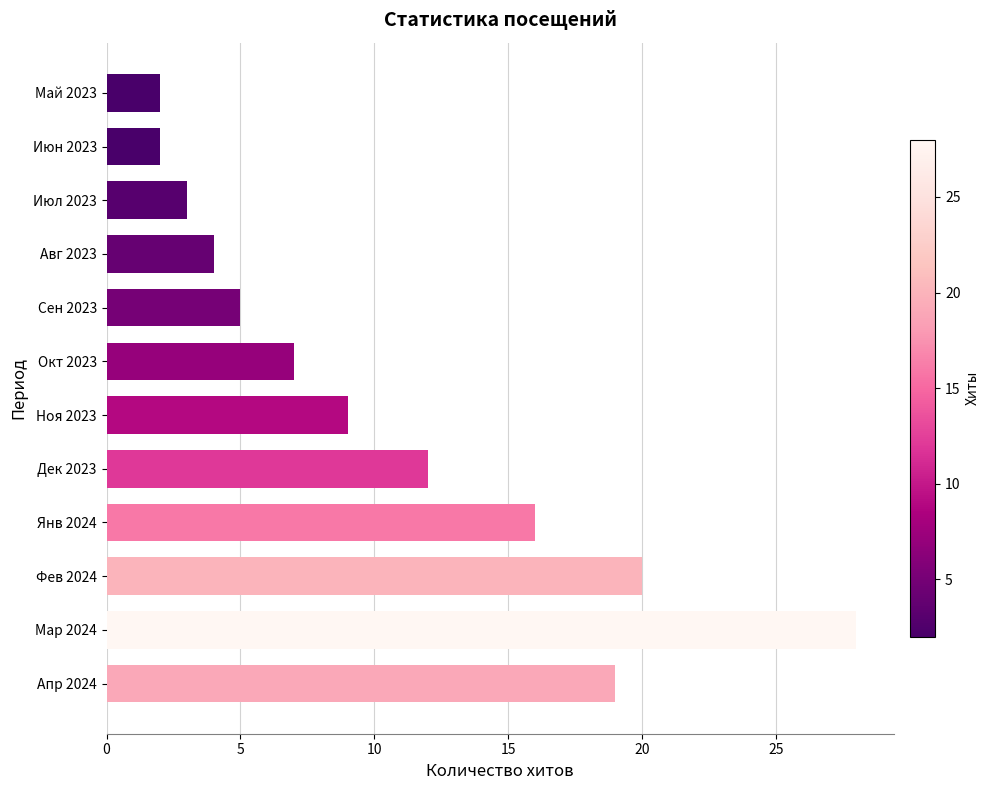

What value does the data have at Апр 2024?

19